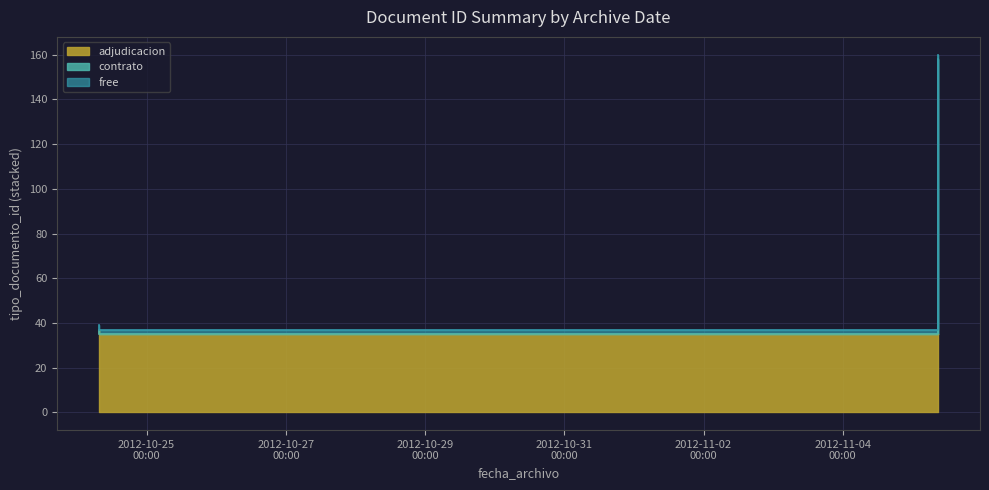

Reading right to left, list all the values displayed in this chart.

37	123	39	36	38	35